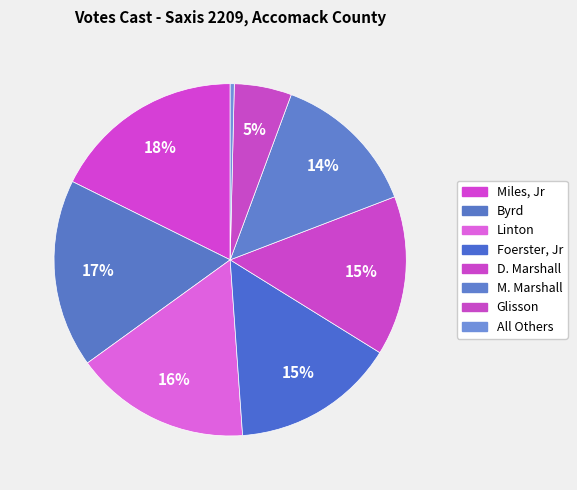

How many slices are in this pie chart?

8